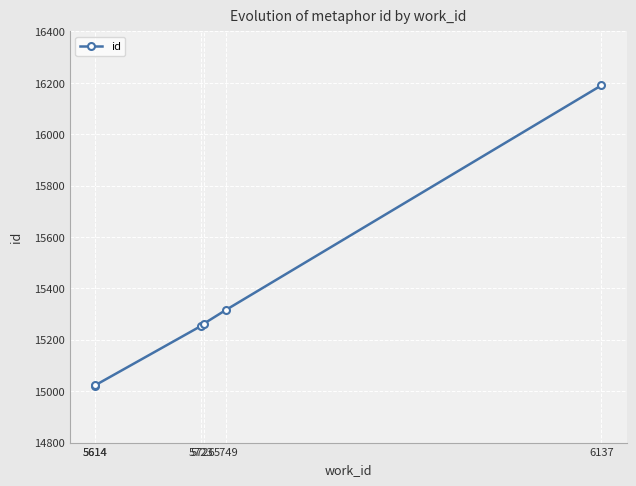

Reading left to right, extract all data points from this chart.

5614=15021	5614=15023	5723=15253	5726=15262	5749=15316	6137=16190